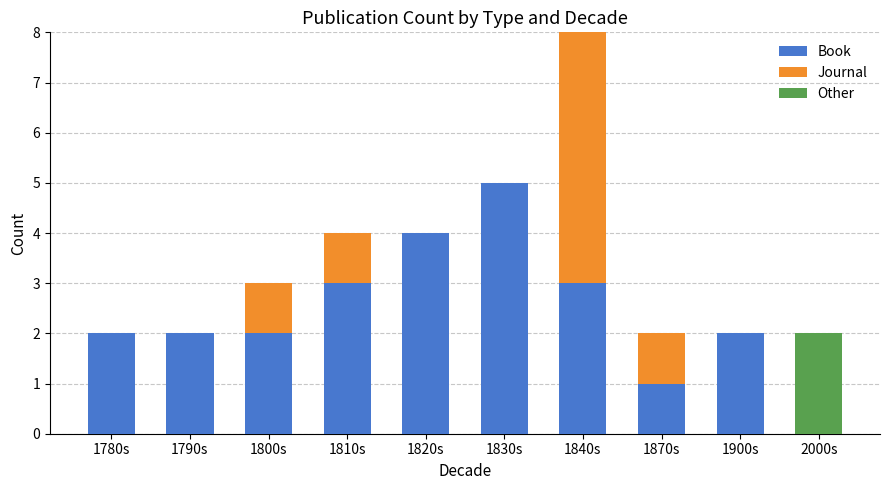

True or false: Book has a value of 1 at 1810s.

False